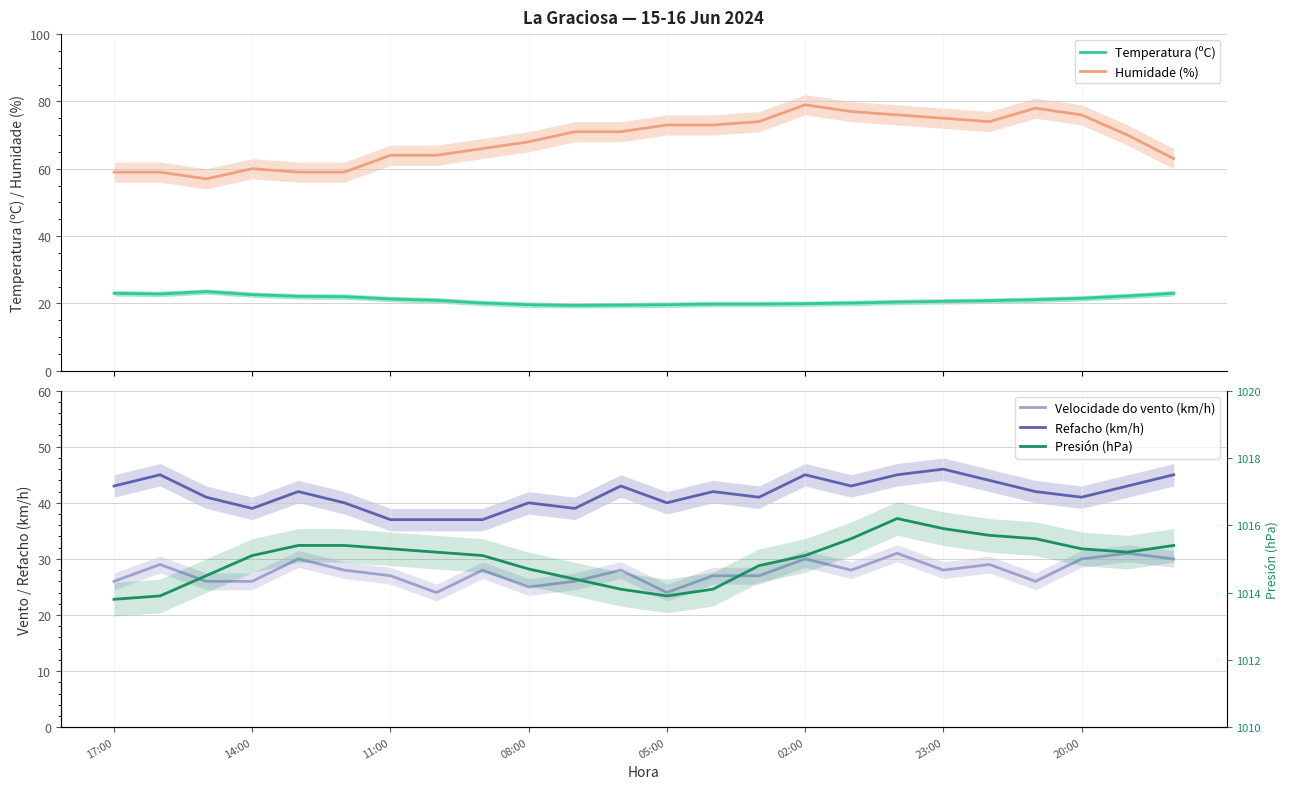

What is the highest value of the Presión (hPa) series?

1016.2